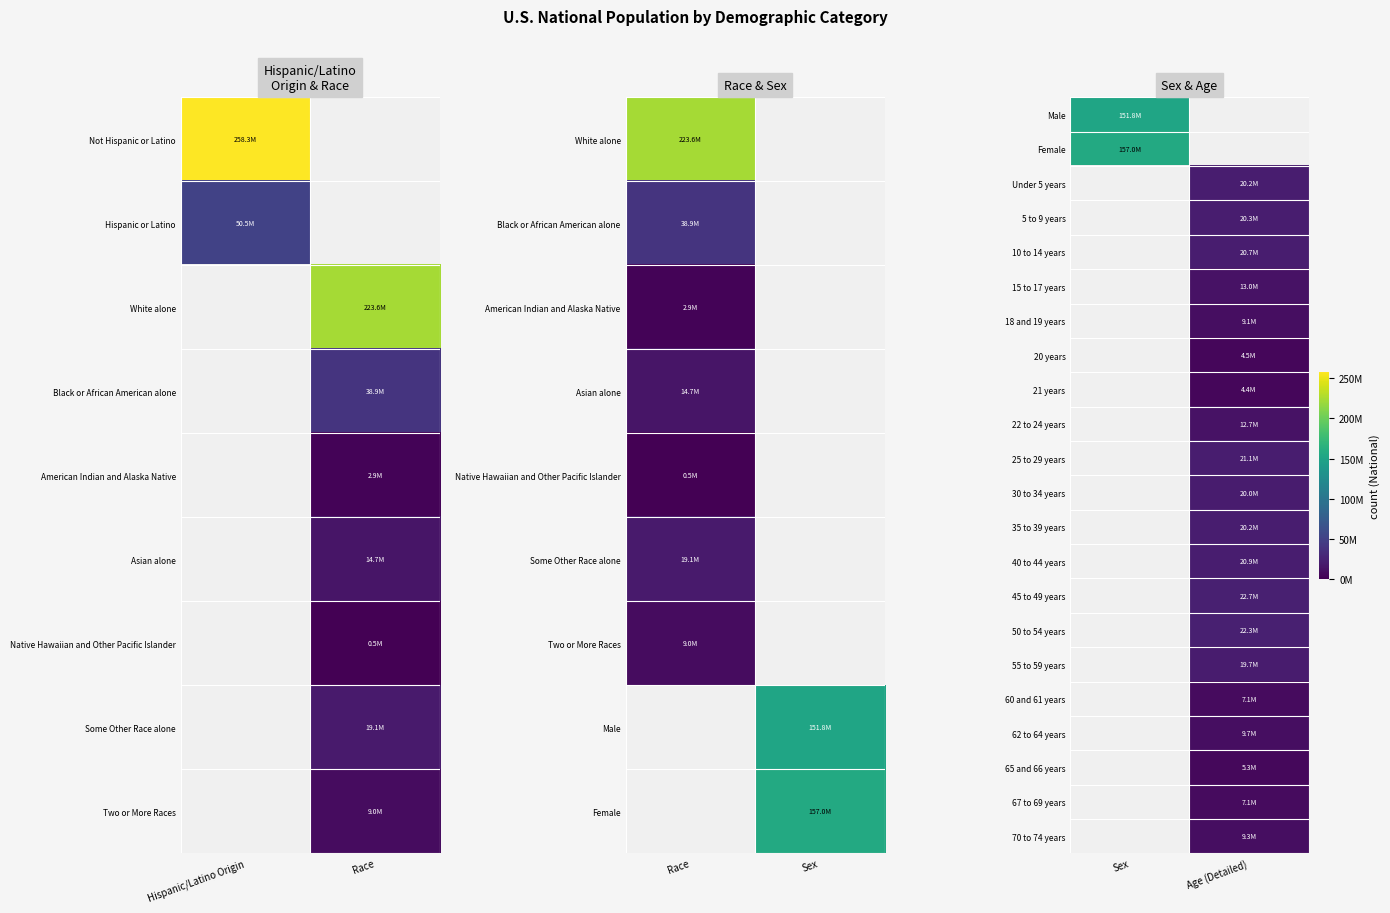

List the labels in order of Male value, smallest first.

Sex, Age (Detailed)